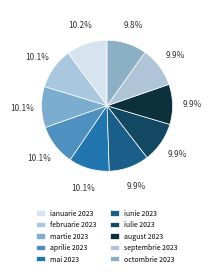

What is the smallest slice in the pie chart?

octombrie 2023